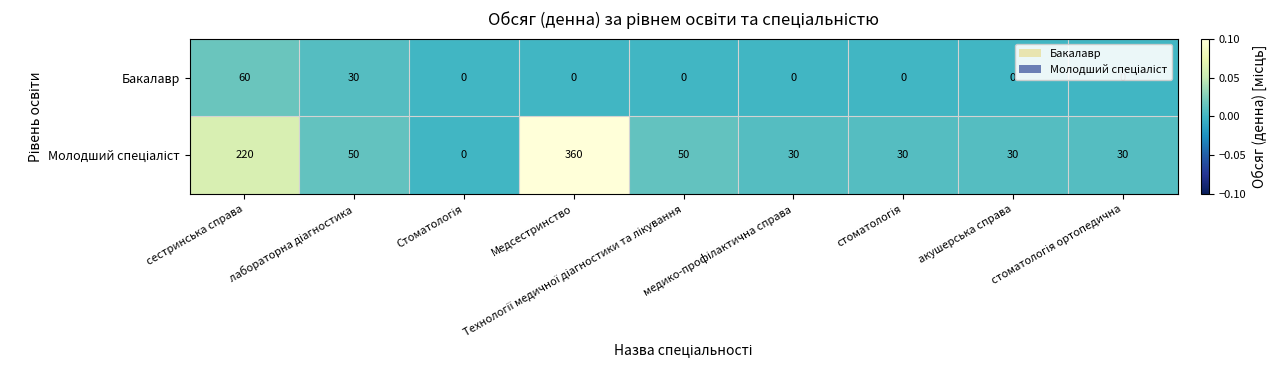

What is the average value of the Бакалавр series?

10